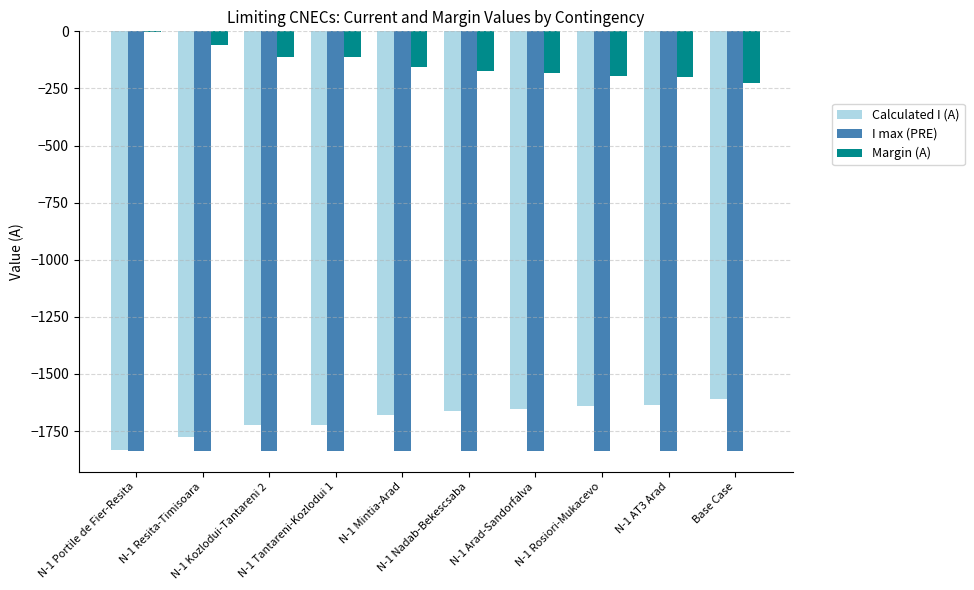

How many distinct data groups are displayed?

3